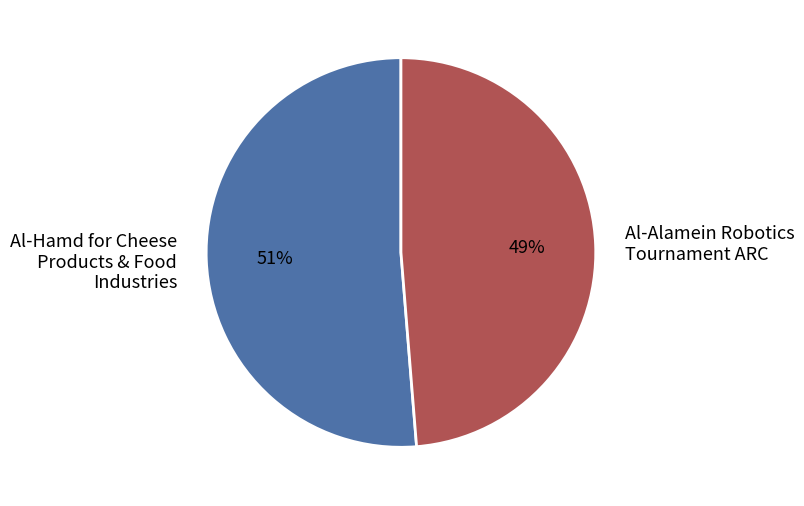

Count the number of slices in the pie.

2